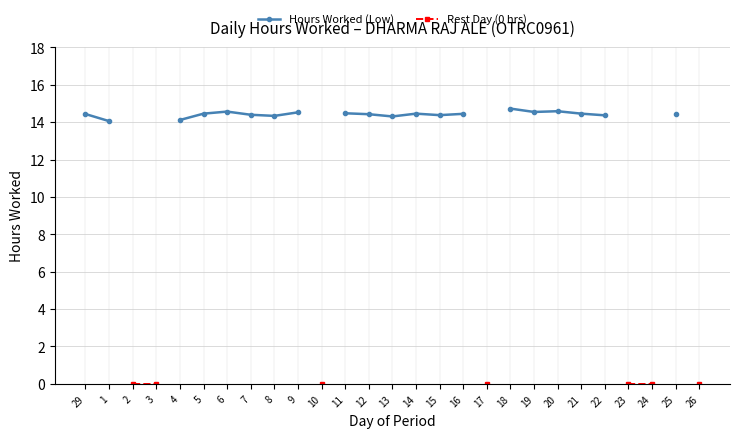

Which category has the highest value across all series?

18